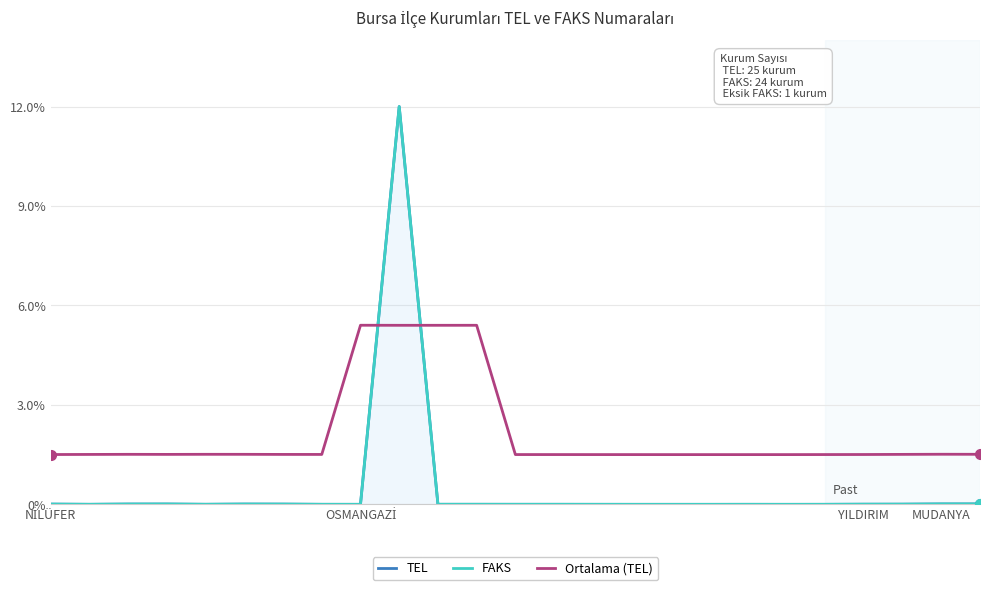

What is the maximum value for TEL?

12.0